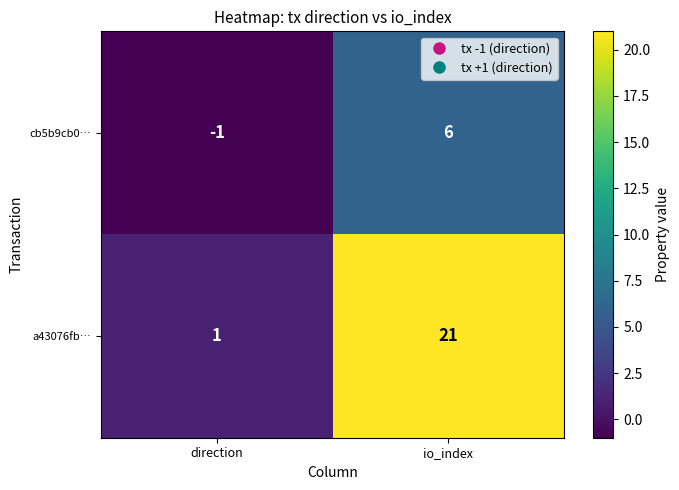

What is the difference between the a43076fb… values at direction and io_index?

20